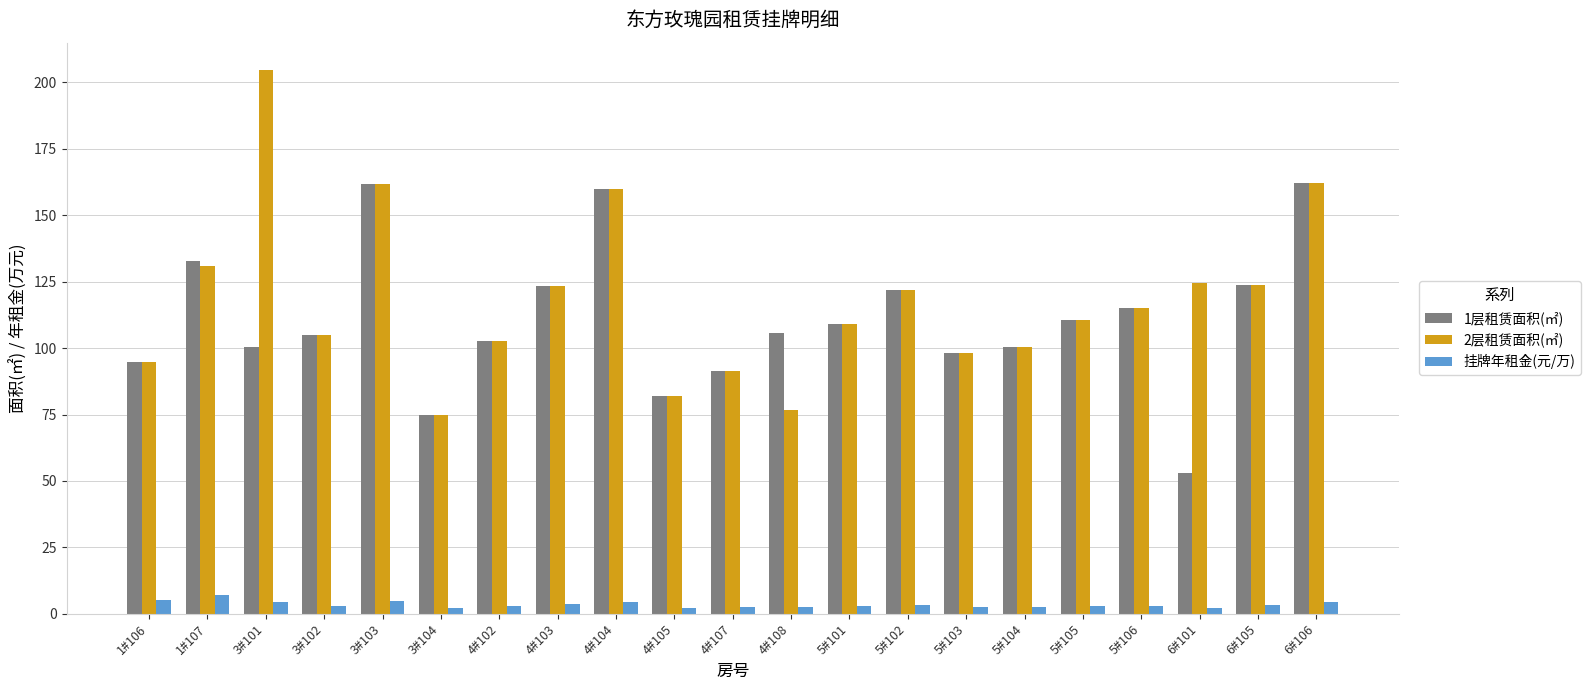

How many data points in 2层租赁面积(㎡) are less than 110?

10